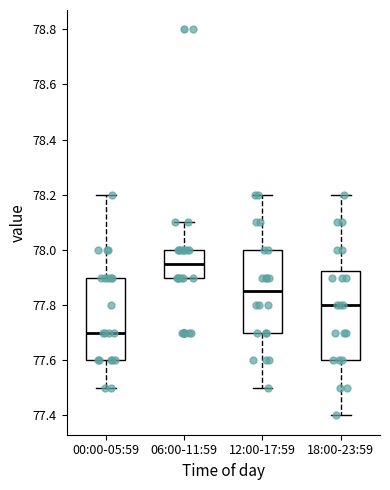

Comparing the boxes themselves (not the whiskers), which one is the tallest?

18:00-23:59